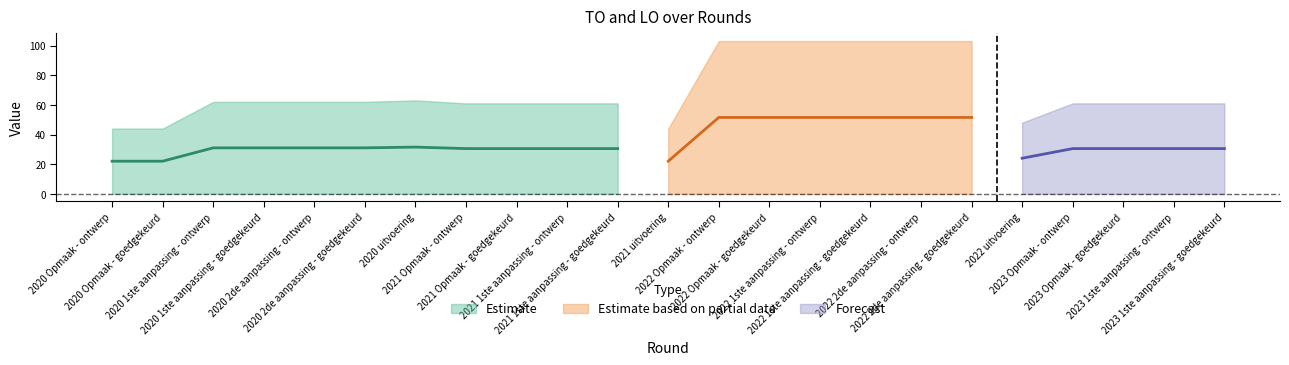

The LO series shows 0 at 2022 Opmaak - ontwerp. True or false?

True